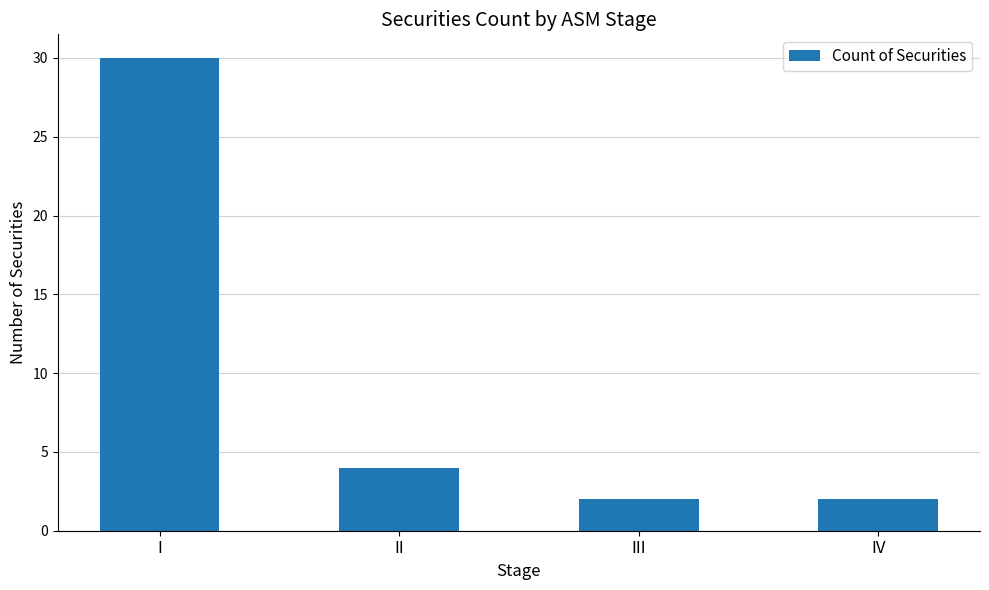

Approximately how many times larger is the value at III compared to IV?

1.0